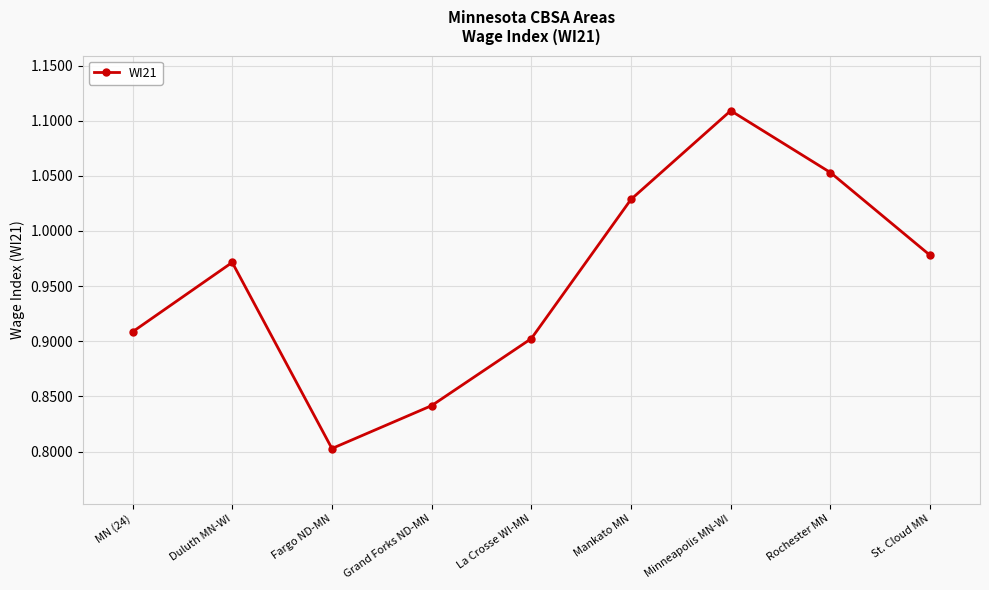

What is the difference between the second highest and minimum values?

0.3